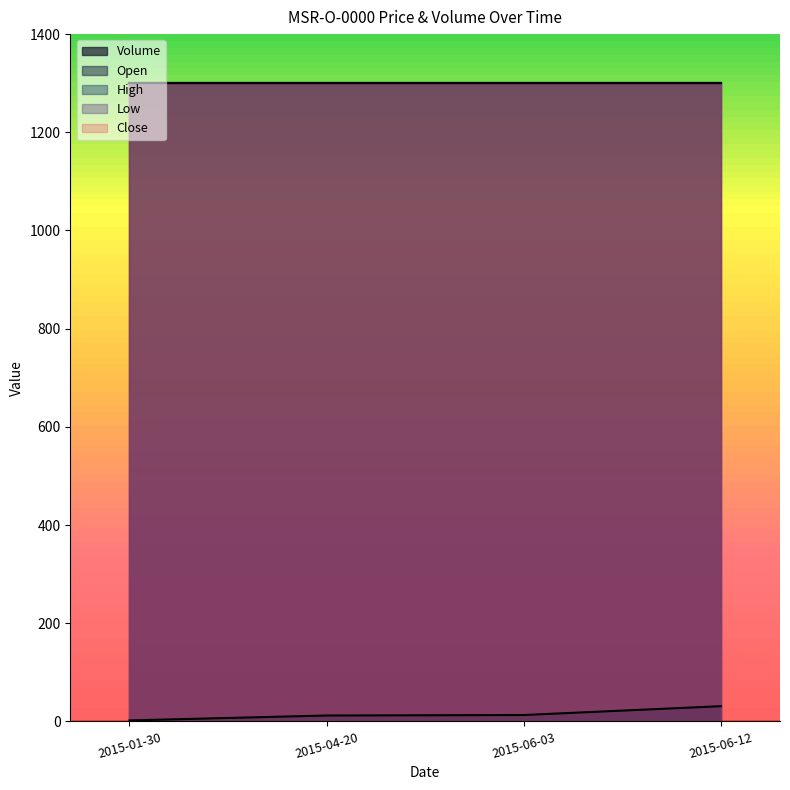

What is the minimum value shown in the chart?

2